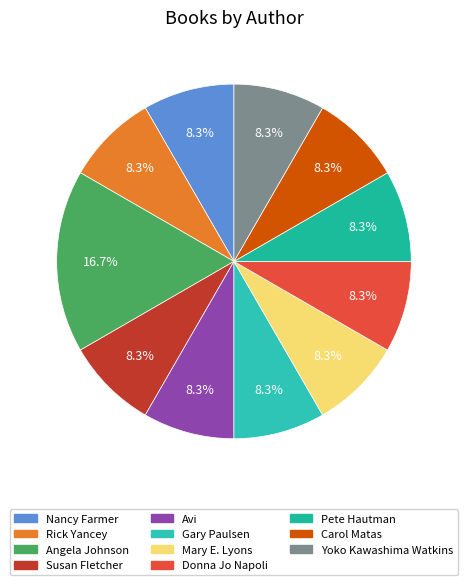

Which has a higher value, Avi or Carol Matas?

Avi